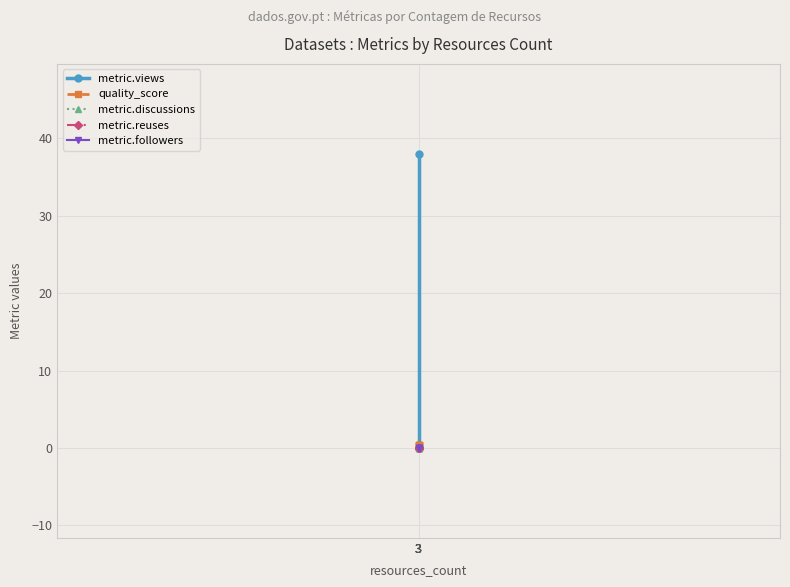

Which category has the lowest value across all series?

3